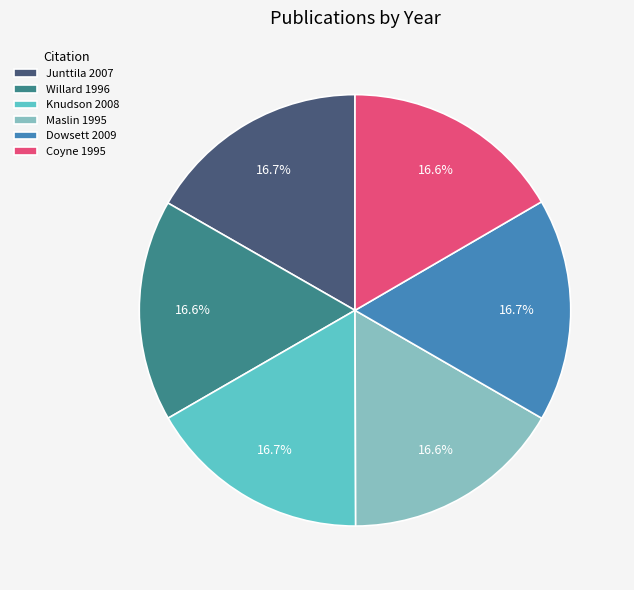

What percentage do Knudson 2008 and Willard 1996 together represent?

33.3%